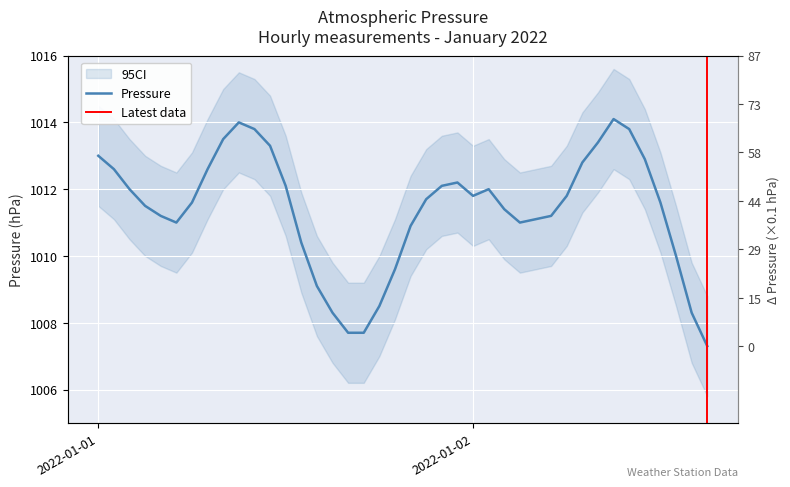

True or false: there are more than 1 points higher than both neighbors.

True